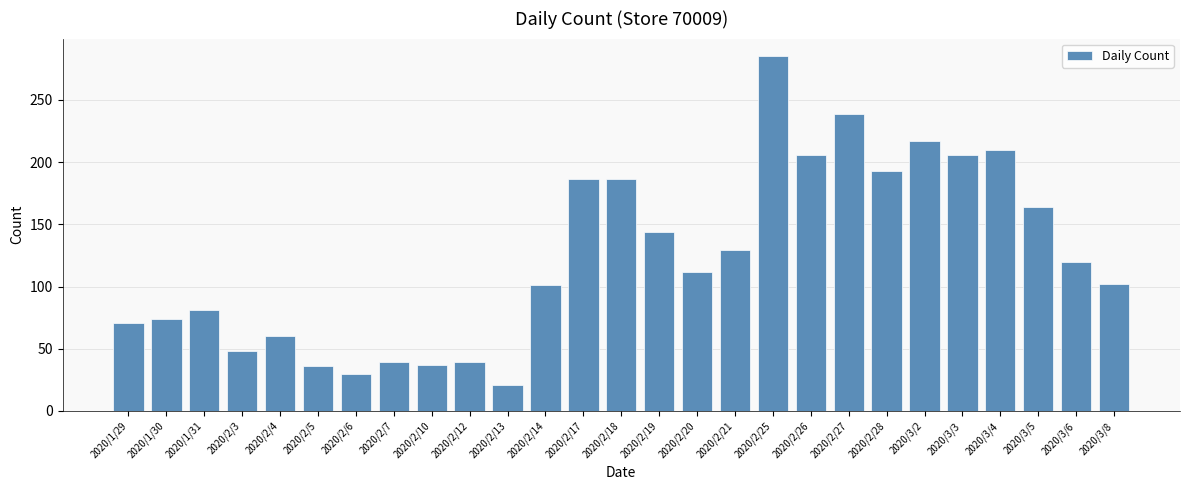

What is the difference between the maximum and minimum values?

264